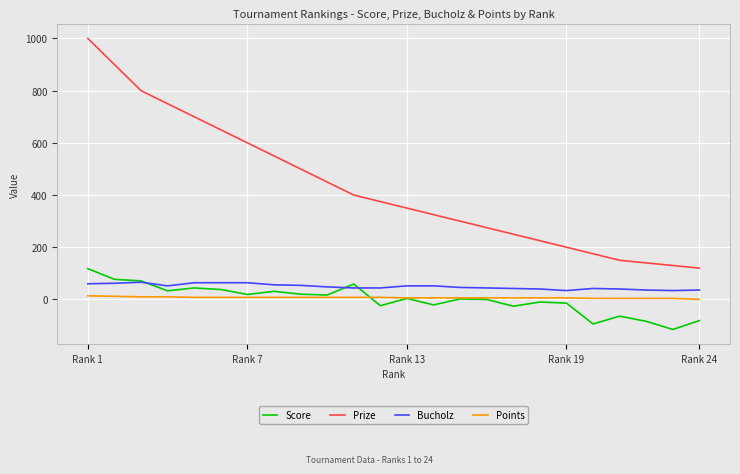

What is the difference between the second highest and second lowest values in the Points series?

8